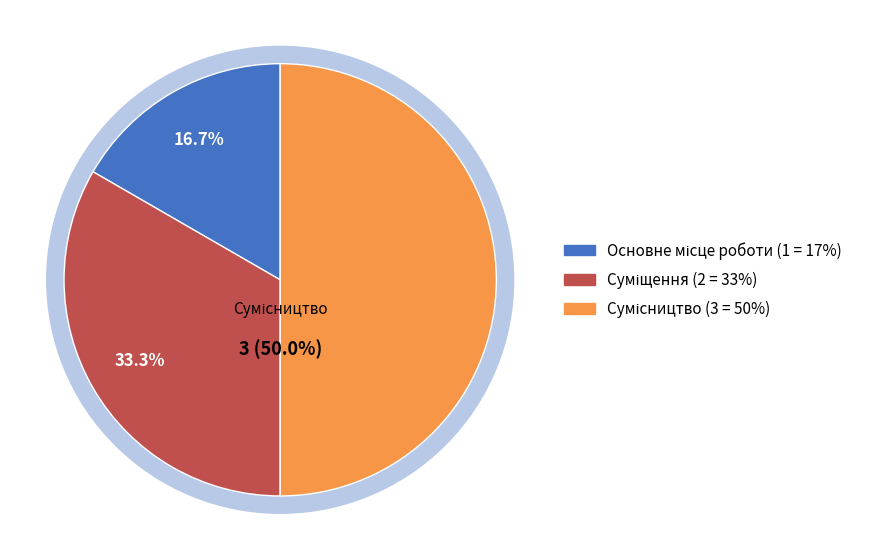

True or false: Суміщення accounts for 19% of the total.

False